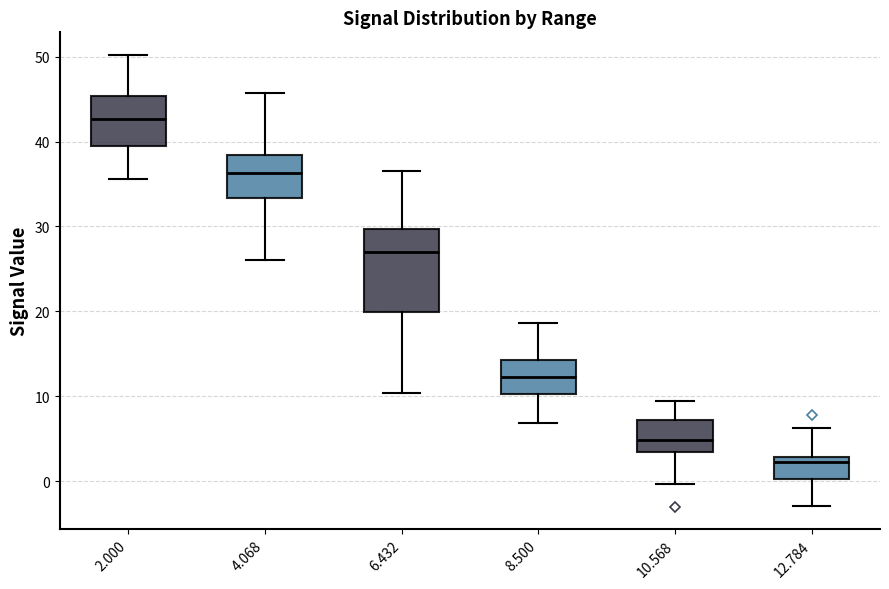

Reading left to right, transcribe this box plot: for each box, give where its median line is, the range the box spans, and where its two whiskers end, as read against the y-axis. The values are not printed on the chart, so give them approximately, as read against the axis.

2.000: median 43, box 39 to 45, whiskers 36 to 50
4.068: median 36, box 33 to 38, whiskers 26 to 46
6.432: median 27, box 20 to 30, whiskers 10 to 37
8.500: median 12, box 10 to 14, whiskers 7 to 19
10.568: median 5, box 3 to 7, whiskers 0 to 10
12.784: median 2, box 0 to 3, whiskers -3 to 6